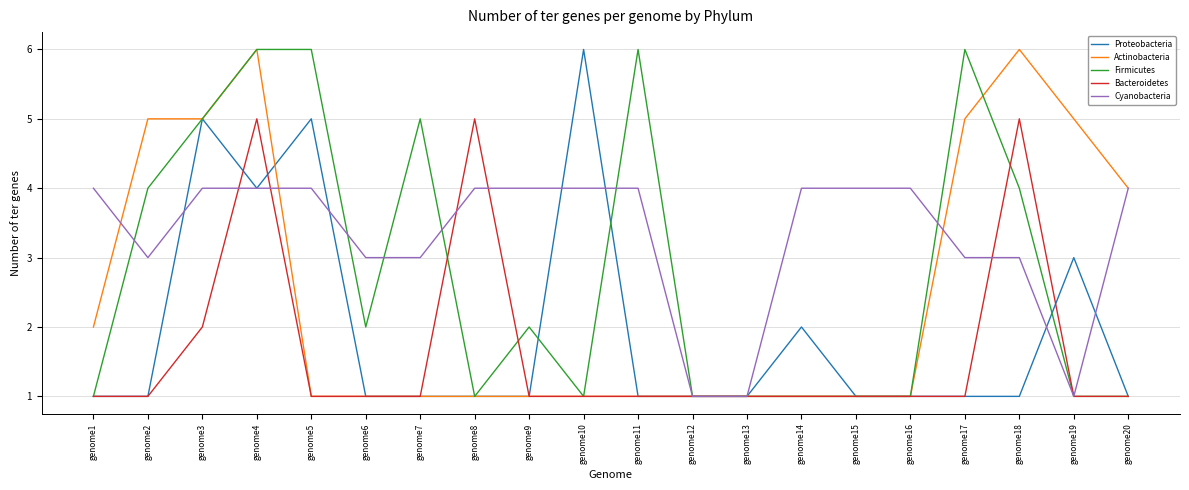

What is the total value across all series at genome12?

5